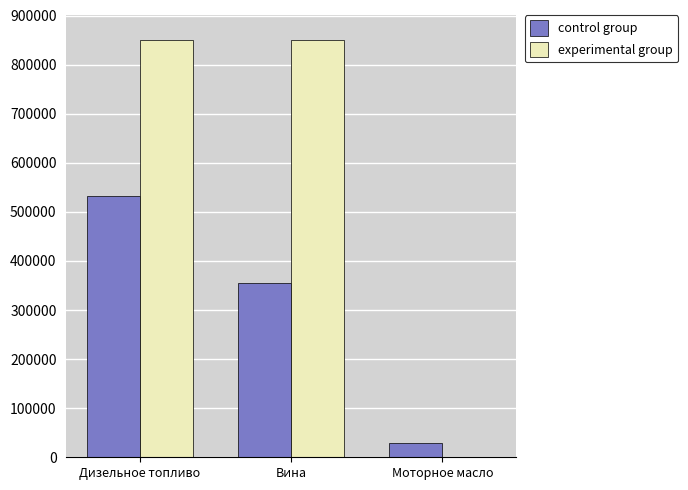

What is the average value of the experimental group series?

566325